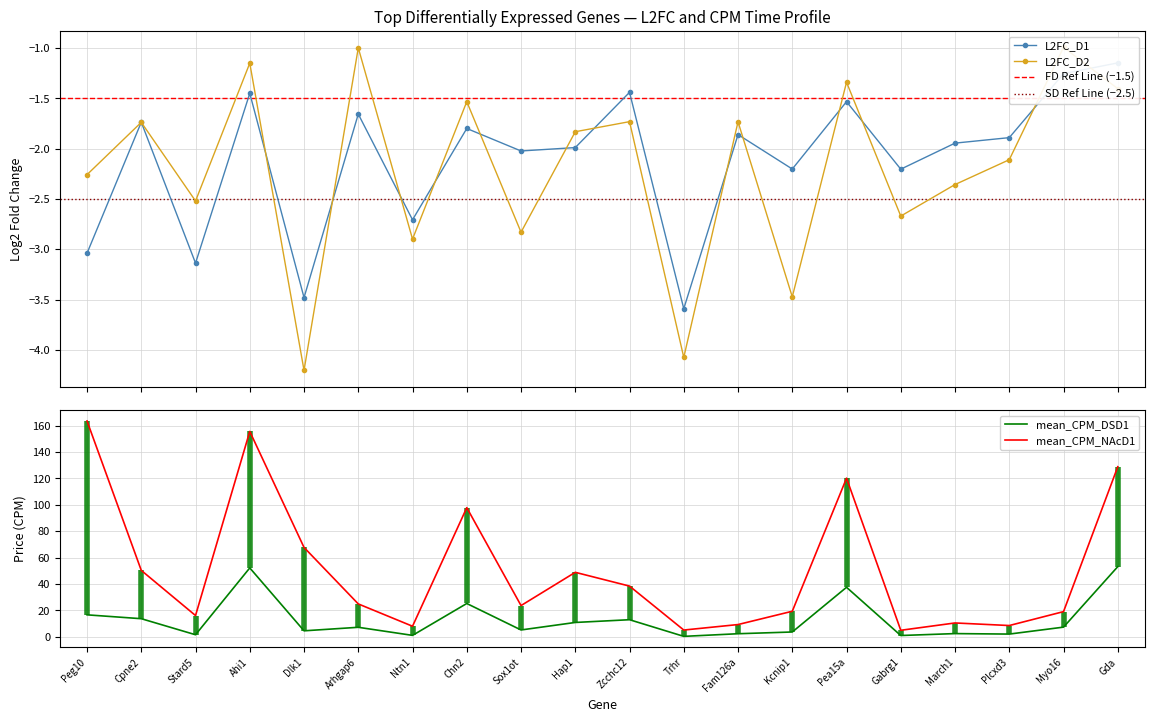

Reading left to right, what are all the values shown in this chart?

L2FC_D1: -3.0	-1.7	-3.1	-1.5	-3.5	-1.7	-2.7	-1.8	-2.0	-2.0	-1.4	-3.6	-1.9	-2.2	-1.5	-2.2	-1.9	-1.9	-1.3	-1.1
L2FC_D2: -2.3	-1.7	-2.5	-1.2	-4.2	-1.0	-2.9	-1.5	-2.8	-1.8	-1.7	-4.1	-1.7	-3.5	-1.3	-2.7	-2.4	-2.1	-1.0	-1.4
mean_CPM_DSD1: 16.6	13.6	1.5	52.1	4.4	7.1	1.0	25.2	5.1	10.8	12.9	0.2	2.2	3.6	37.4	0.9	2.3	2.0	7.2	53.1
mean_CPM_NAcD1: 163.6	50.3	16.0	155.6	67.7	24.8	7.9	97.8	23.6	48.8	38.4	5.0	9.2	19.3	120.2	4.8	10.4	8.4	19.0	128.9